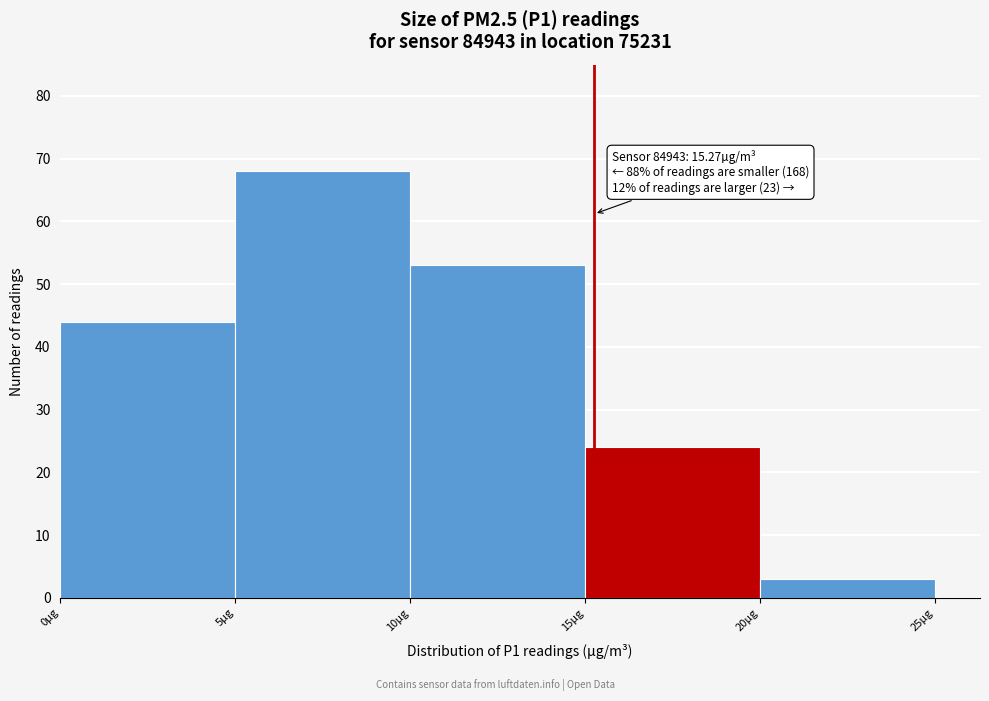

Over which range of the x-axis is the bar tallest?

5 to 10